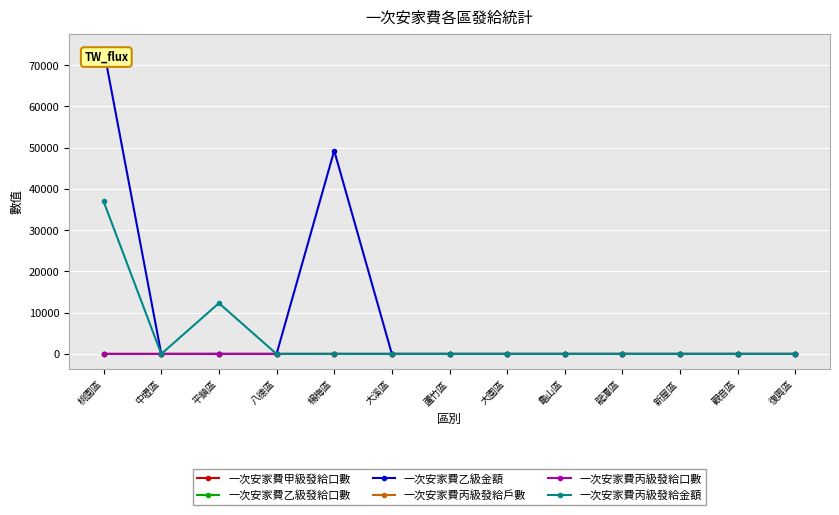

Is it true that 一次安家費乙級發給口數 equals 0 at 中壢區?

True